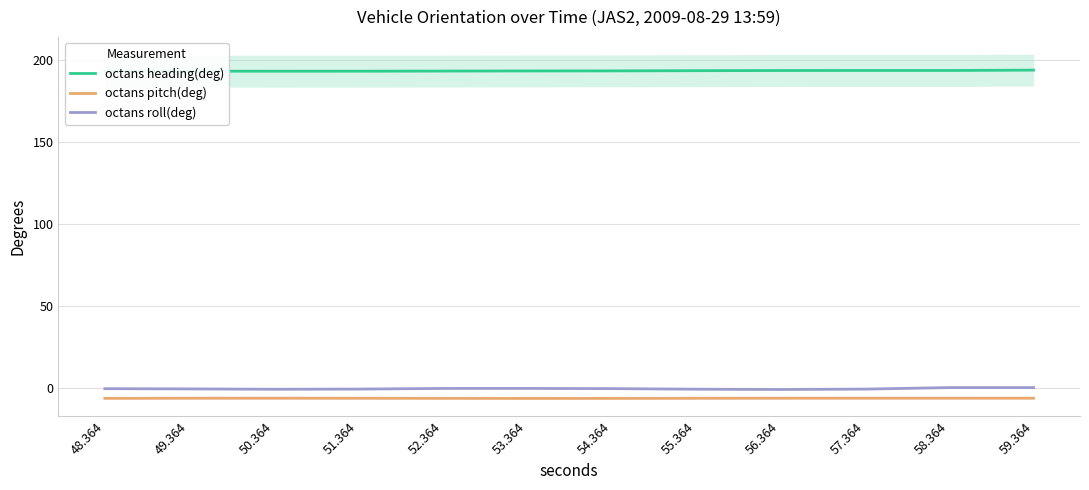

At which category does octans pitch(deg) reach its first local peak?

50.364